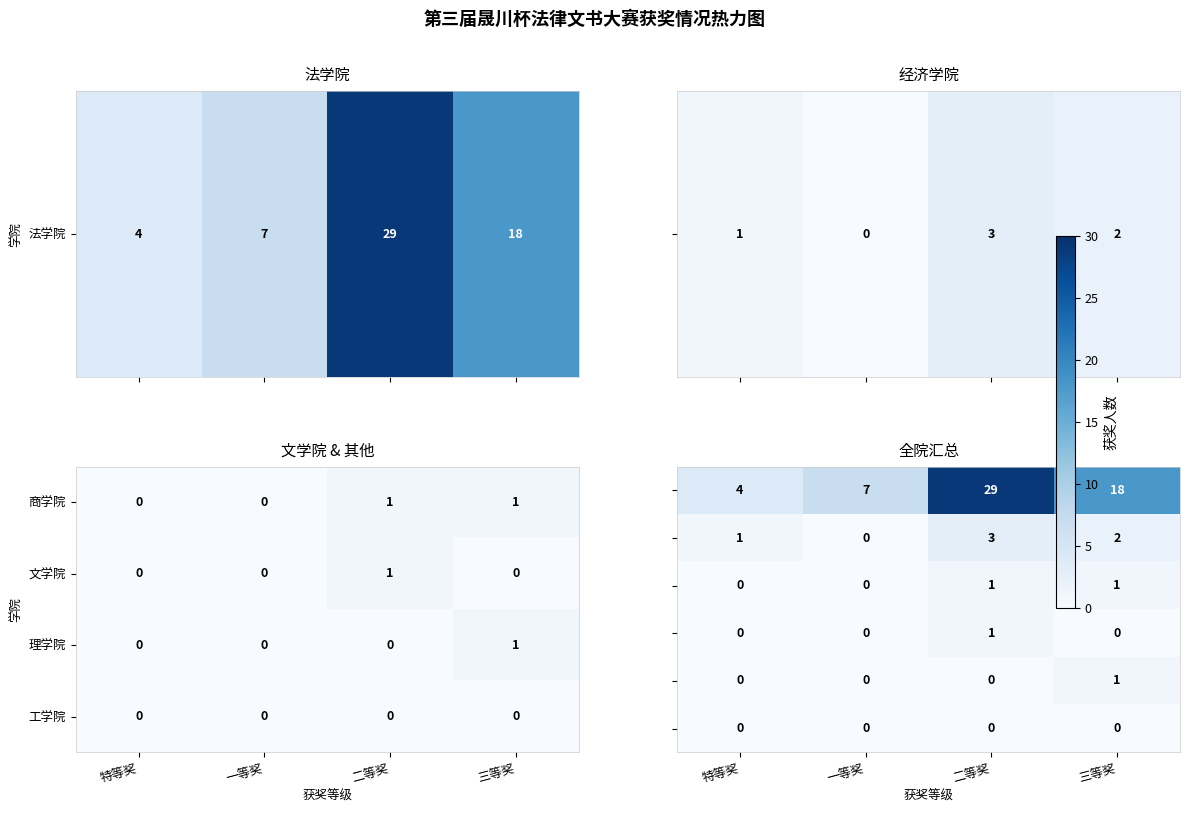

How many 文学院 values are between 0 and 1?

4